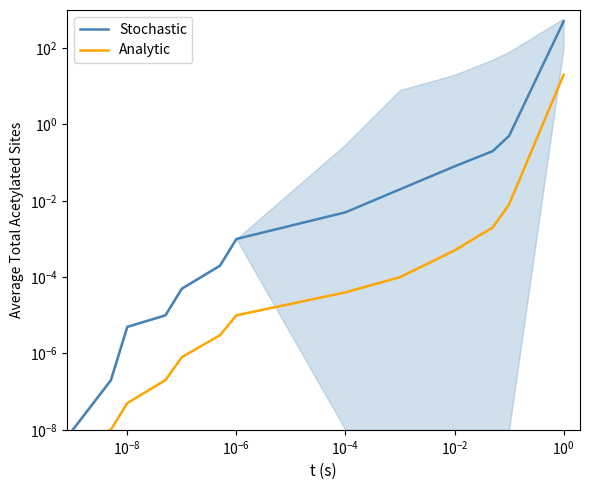

Which series has the largest range (max minus min)?

Stochastic